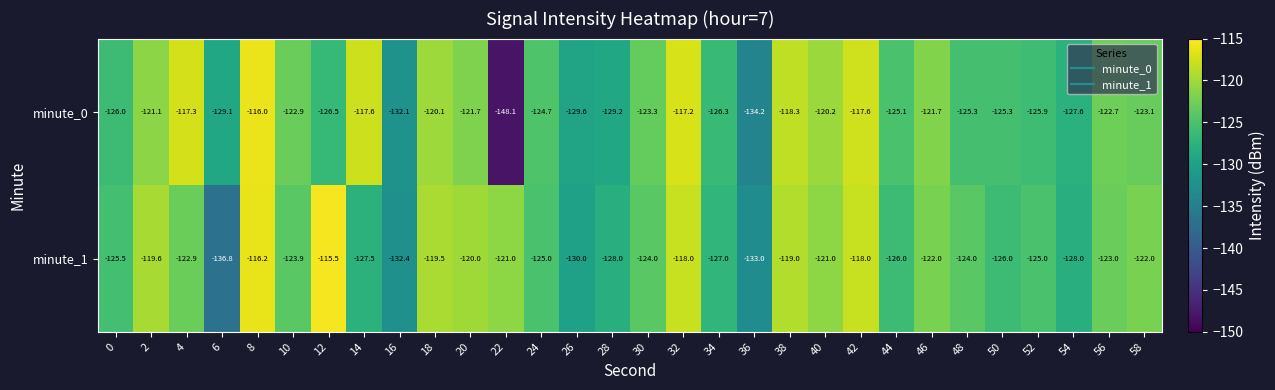

What is the greatest value displayed?

-115.5